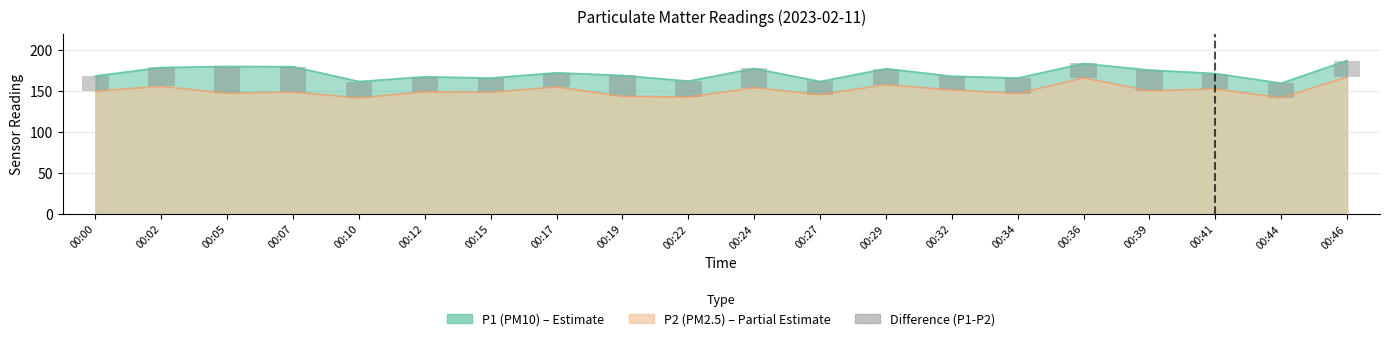

True or false: the data shows 19.6 at 00:29.

True